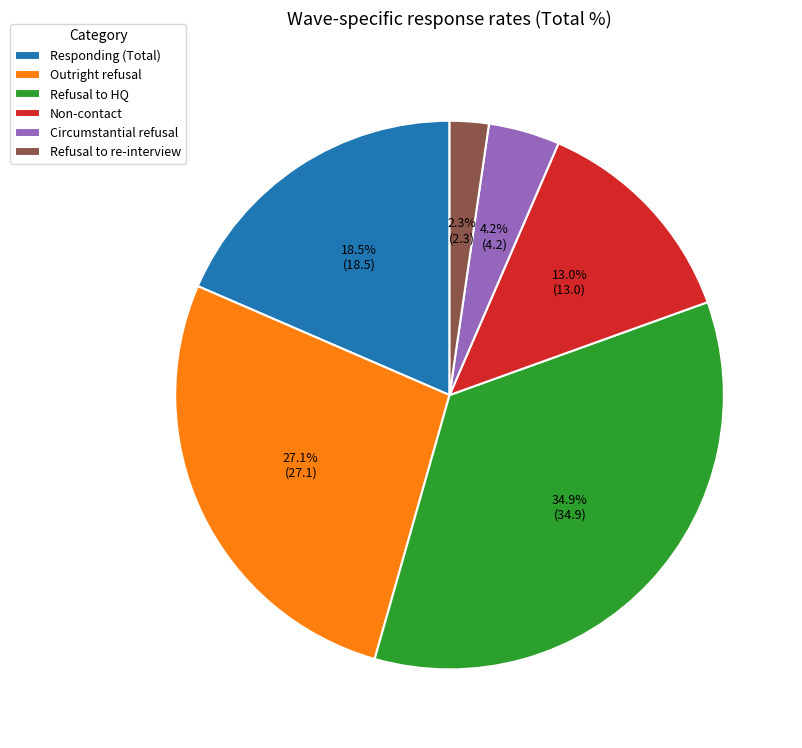

To the nearest percent, what is the combined percentage of Responding (Total) and Circumstantial refusal?

23%